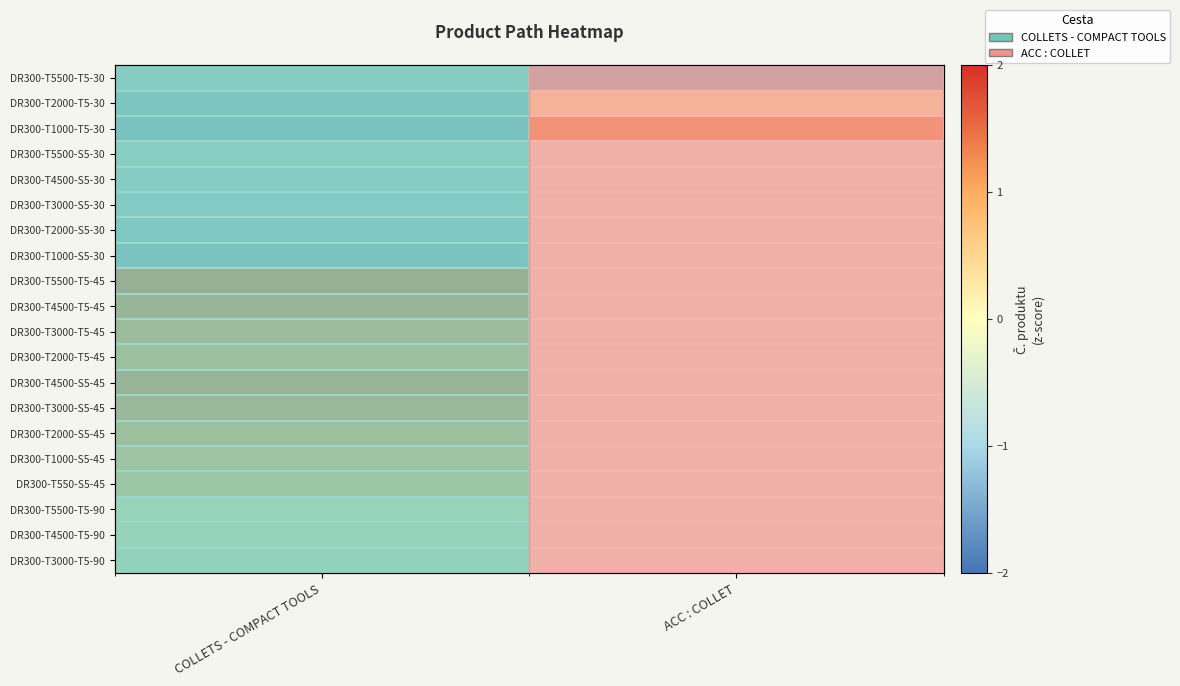

What is the spread (max minus min) of values at ACC : COLLET?

2.4